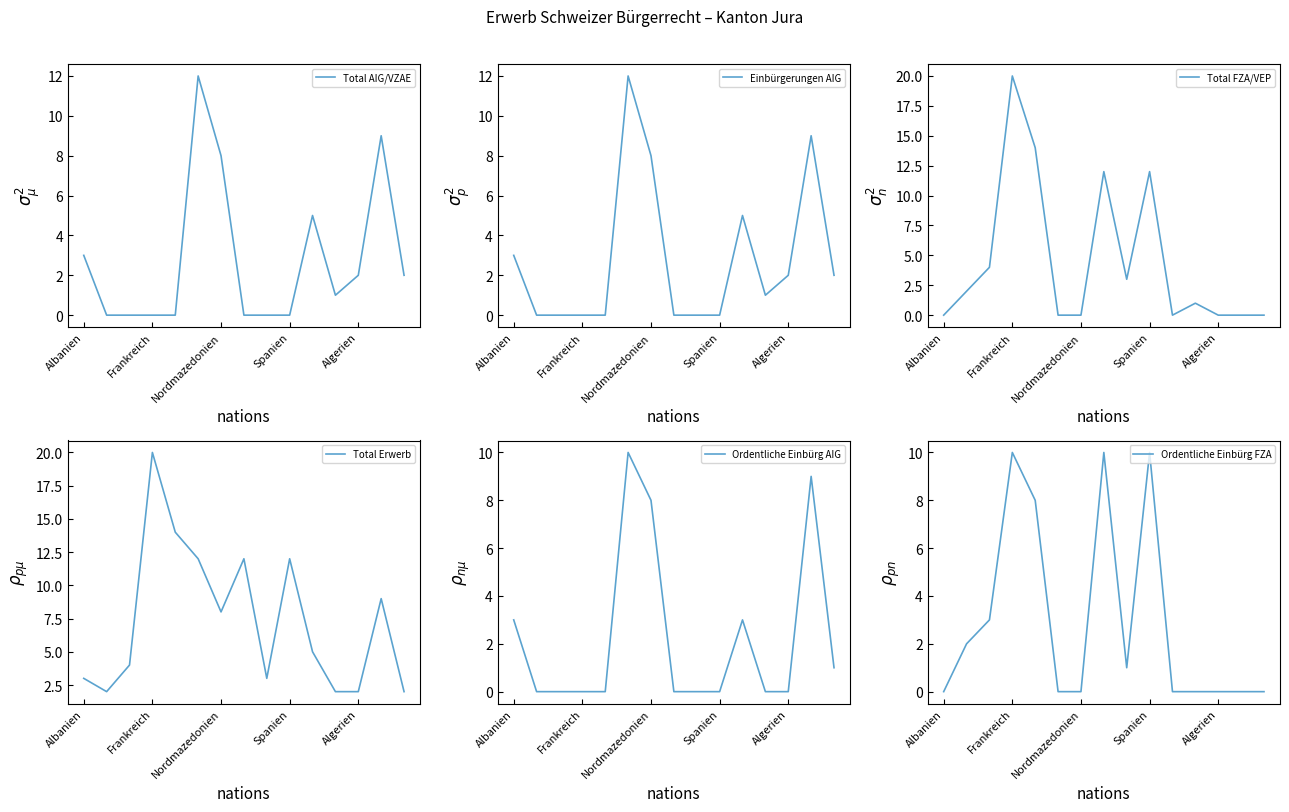

True or false: Total Erwerb and Einbürgerungen AIG cross at least once.

False